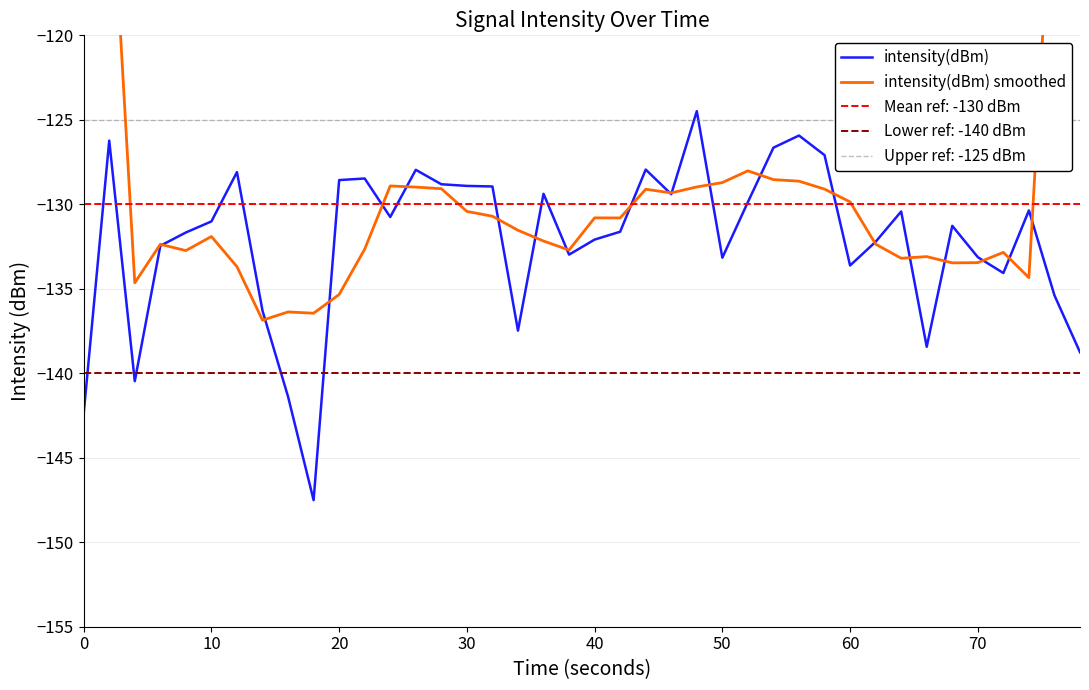

True or false: intensity(dBm) smoothed has a value of -38.9 at 22.

False